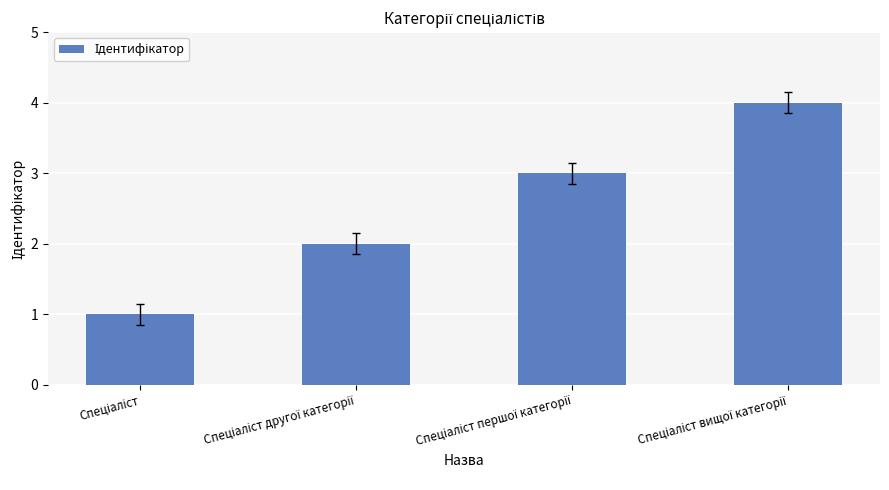

What is the sum of all values?

10